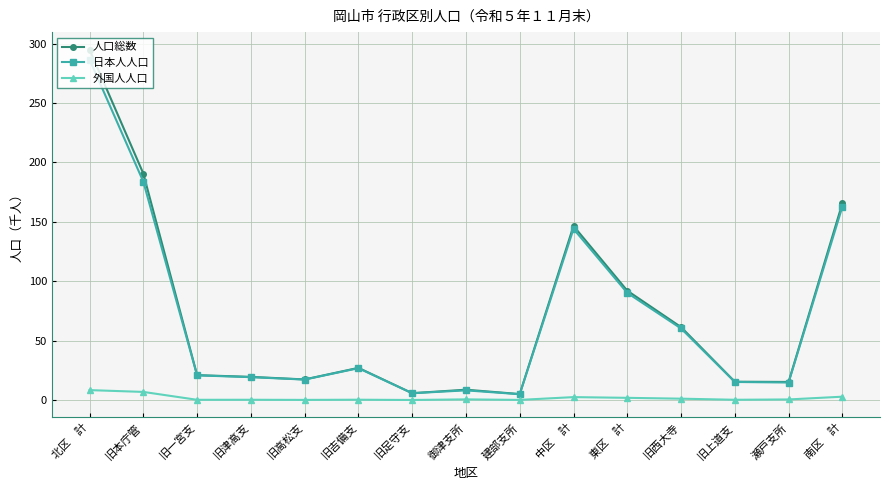

What is the difference between the highest and lowest values at 御津支所?

8.1